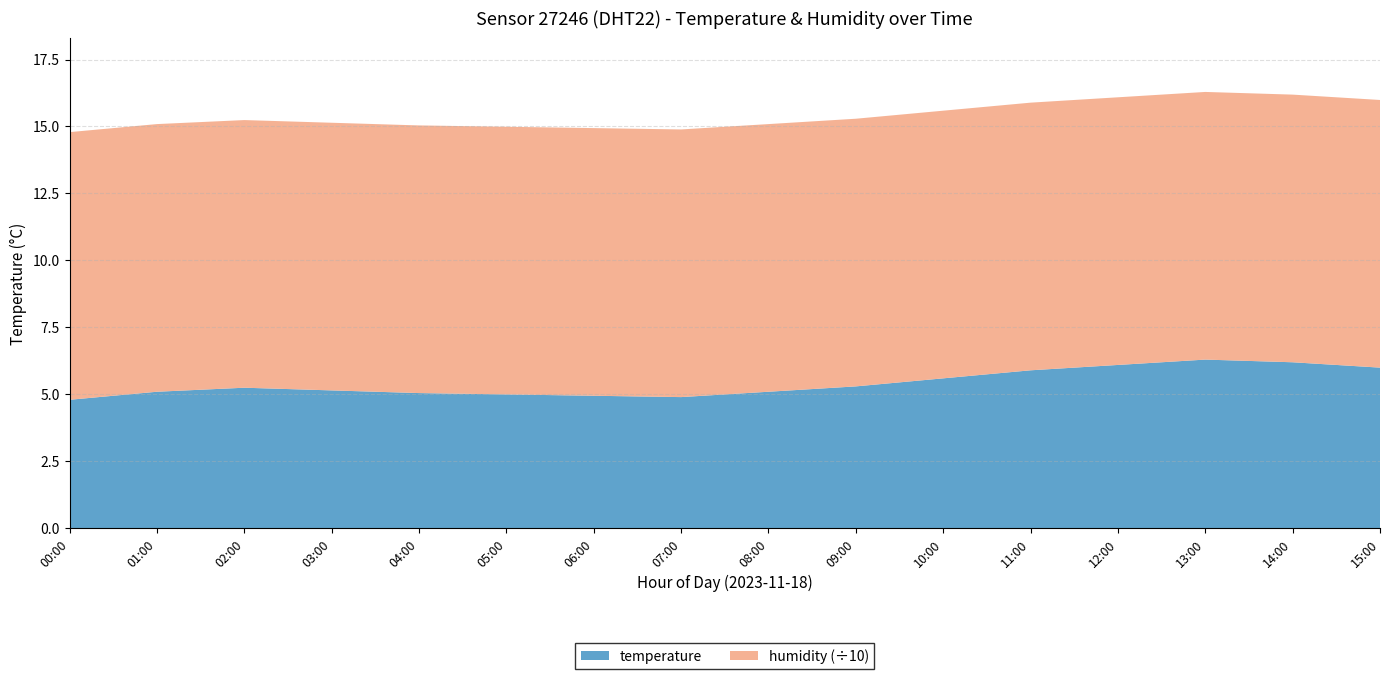

Reading left to right, list all the values displayed in this chart.

temperature: 4.8	5.1	5.2	5.2	5.0	5.0	5.0	4.9	5.1	5.3	5.6	5.9	6.1	6.3	6.2	6.0
humidity: 99.9	99.9	99.9	99.9	99.9	99.9	99.9	99.9	99.9	99.9	99.9	99.9	99.9	99.9	99.9	99.9